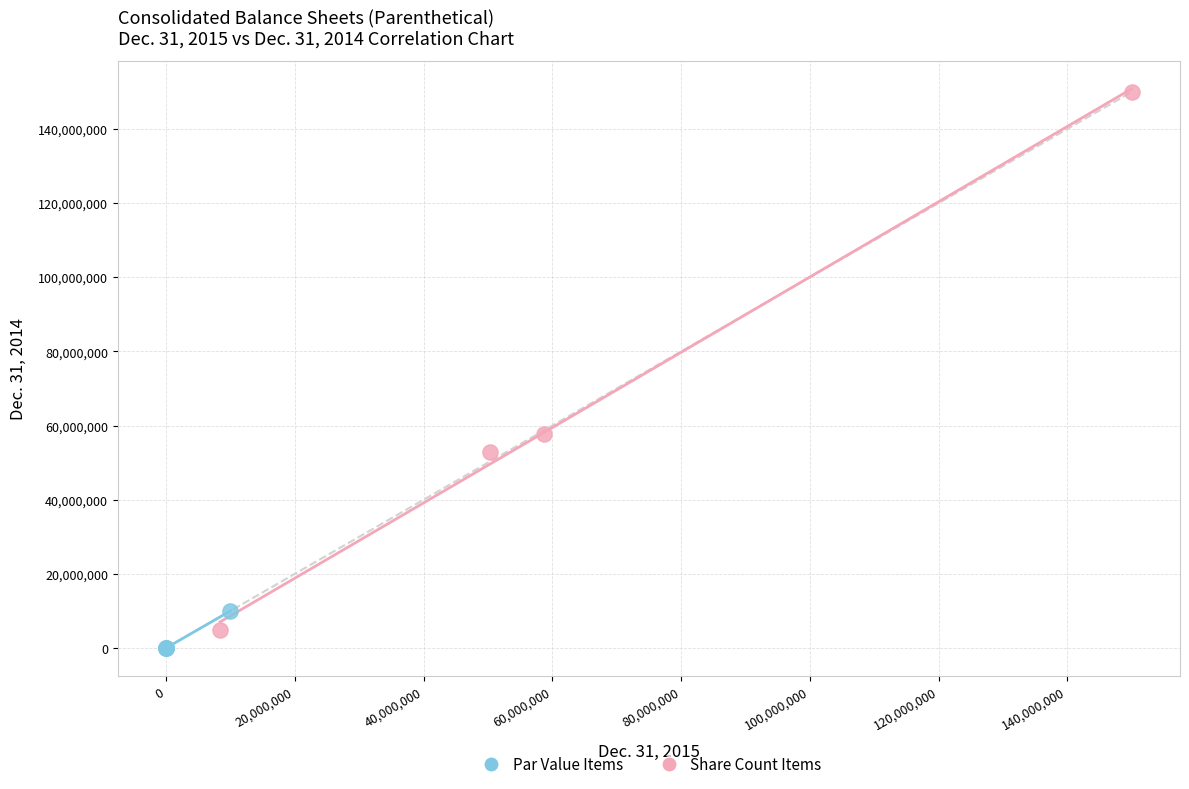

Which series contains the highest Y value?

Share Count Items